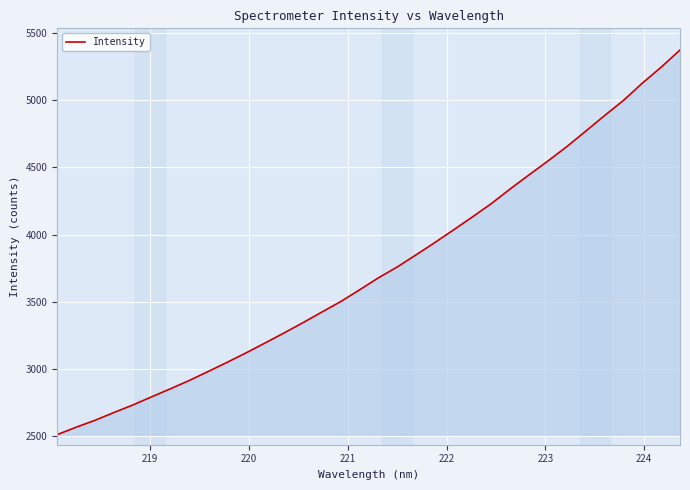

What is the minimum value shown in the chart?

2513.4